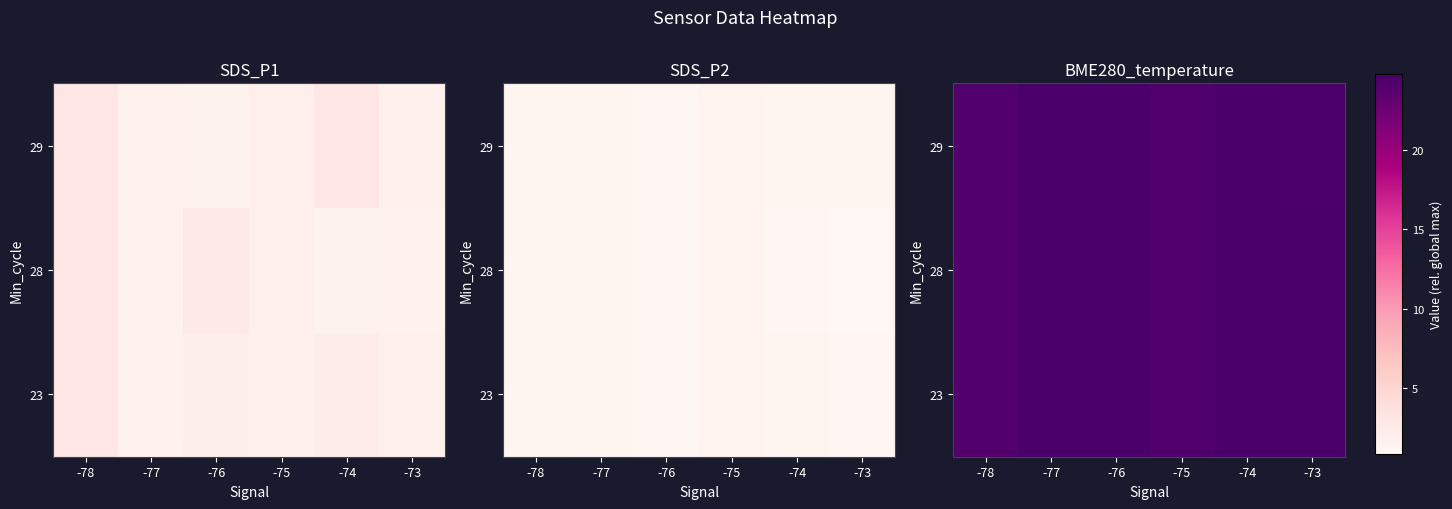

List the series in order of their overall mean, highest first.

28, 23, 29